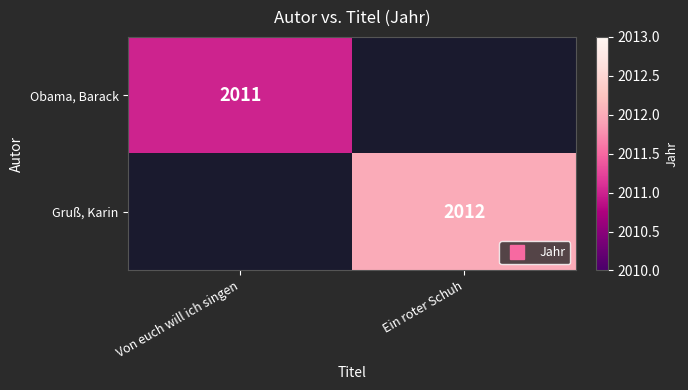

Rank the series at Von euch will ich singen from highest to lowest value.

Obama, Barack, Gruß, Karin